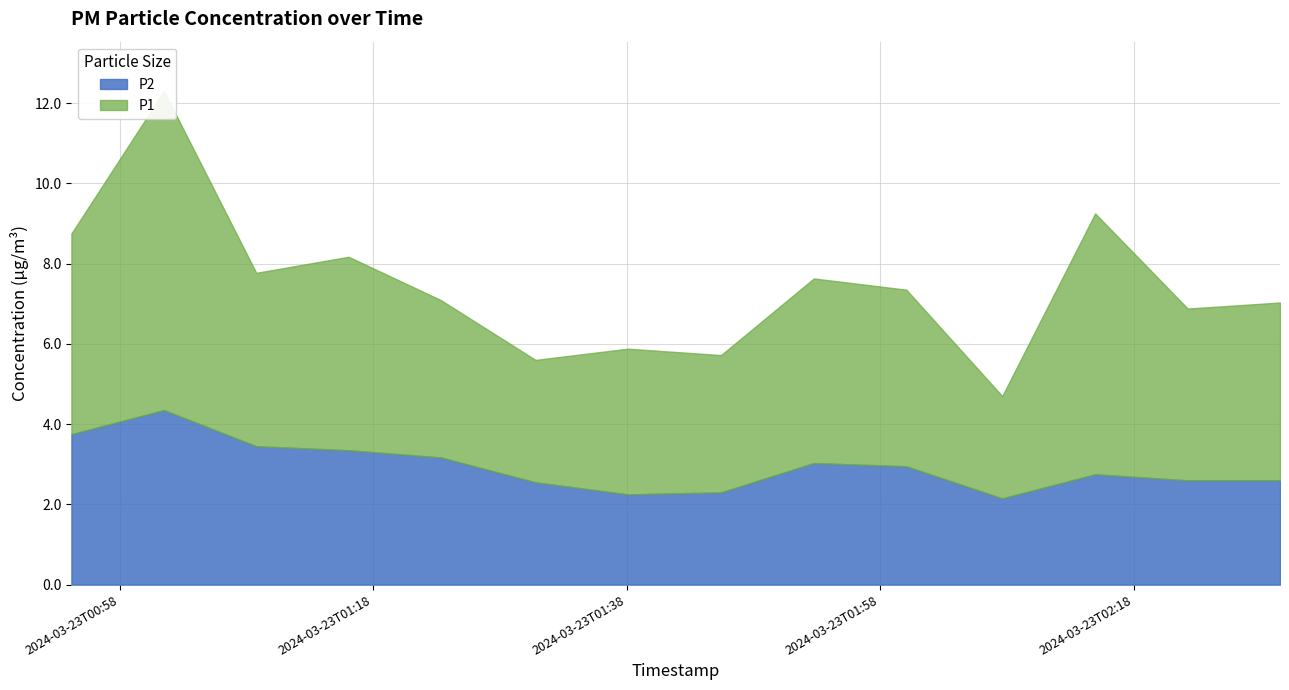

At which label does P1 first exceed 4?

2024-03-23T00:54:12